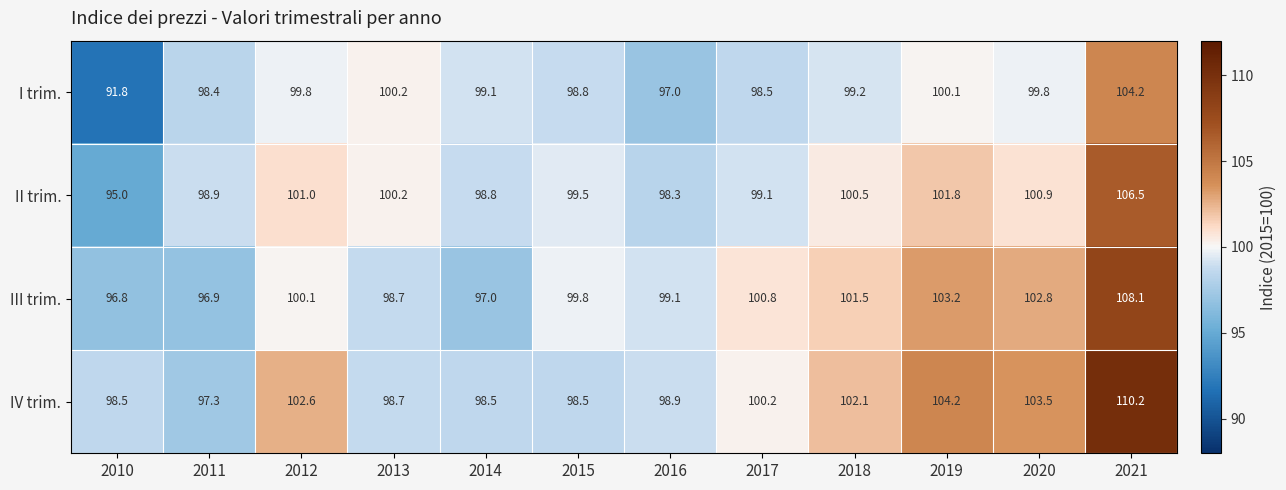

Which series changed the most between 2014 and 2020?

III trim.